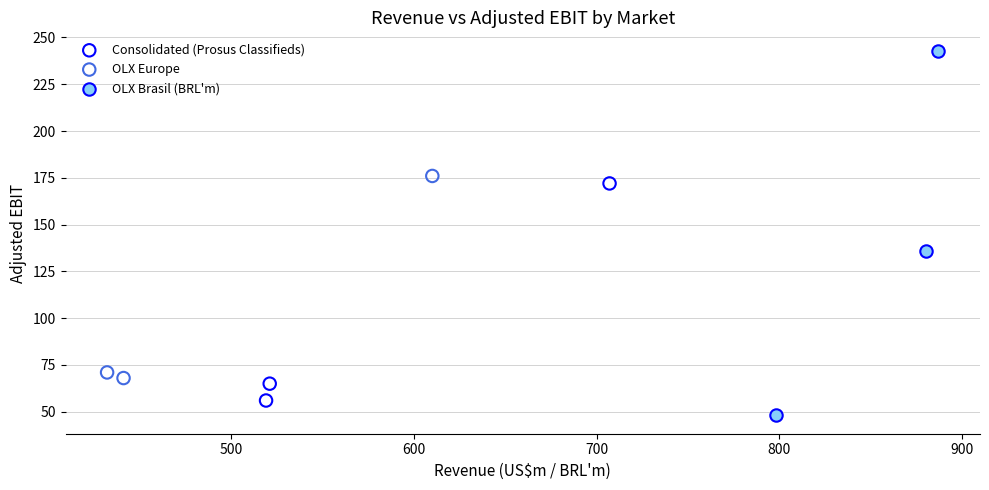

Which series reaches the minimum Y coordinate?

OLX Brasil (BRL'm)